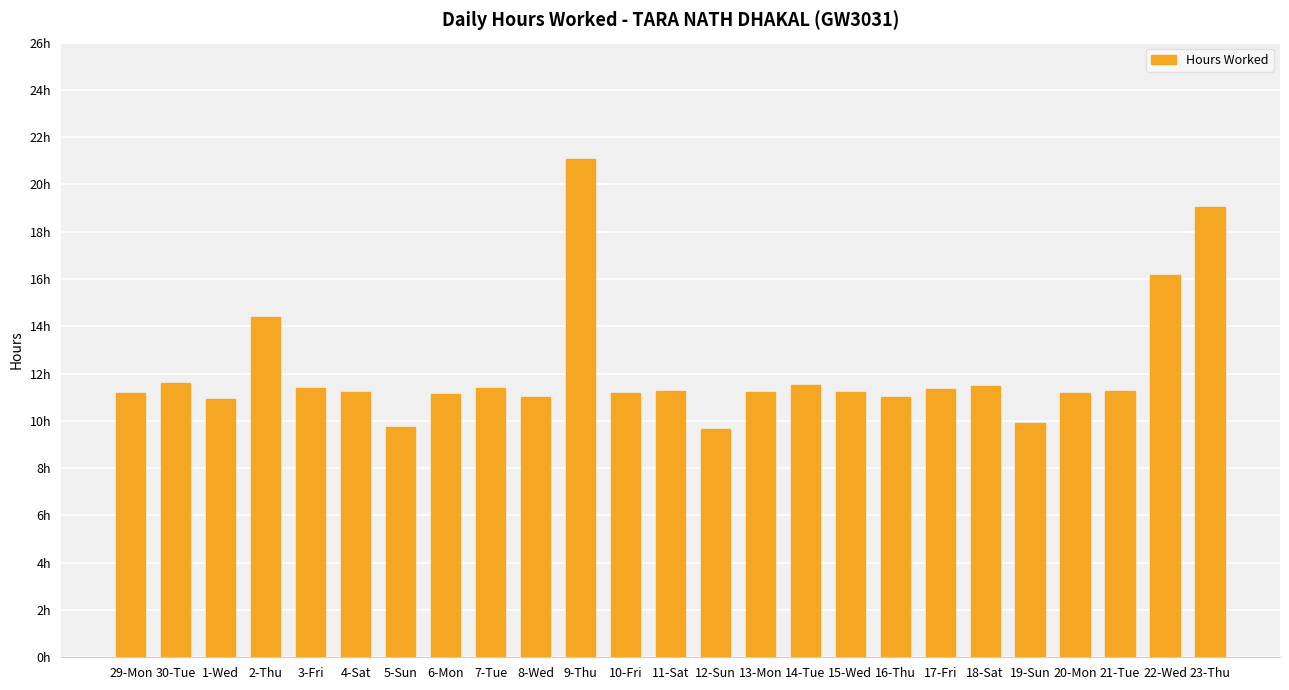

What is the difference between the values at 30-Tue and 13-Mon?

0.4